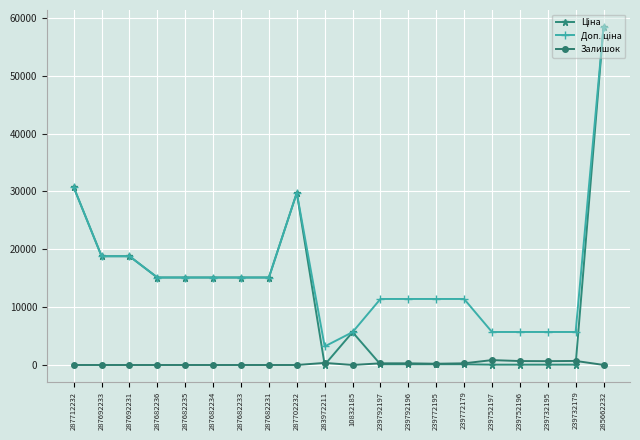

Is it true that Залишок equals 845.0 at 239752197?

True